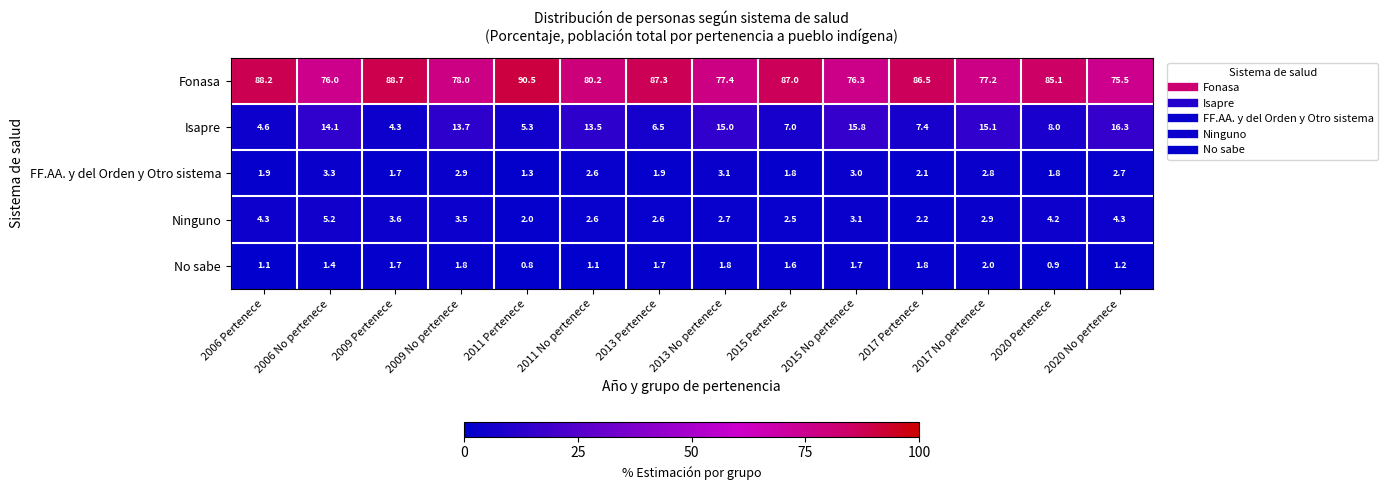

The Isapre series shows 5.3 at 2011 Pertenece. True or false?

True